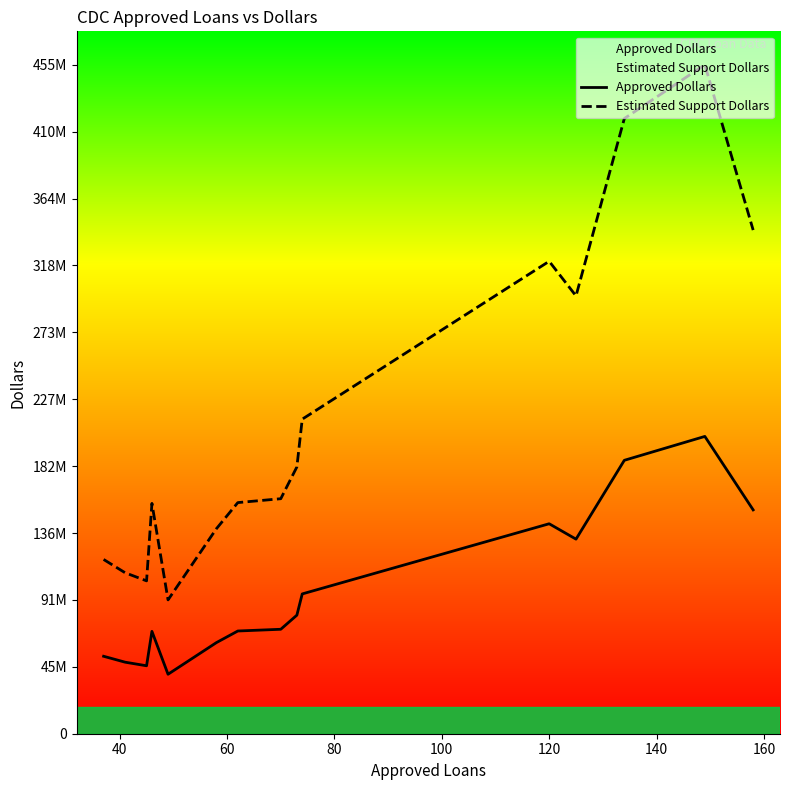

What is the value of the Approved Dollars point at the 10th from the left?

95222000